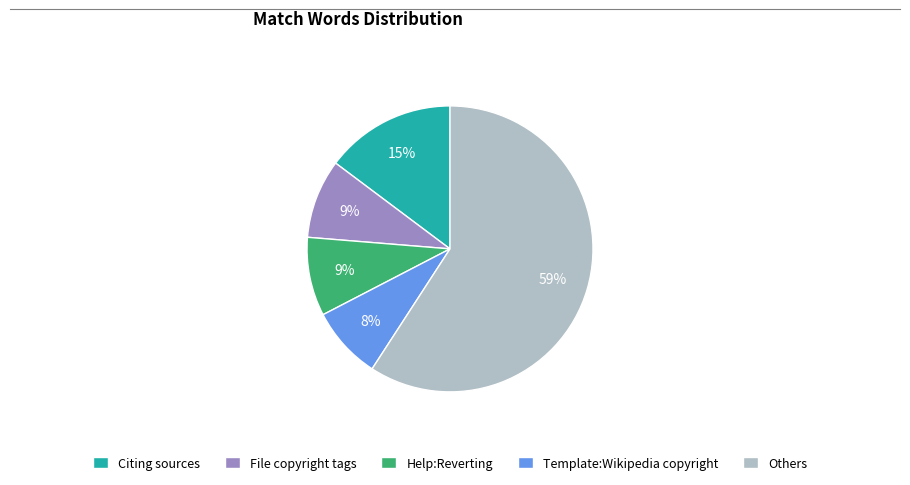

To the nearest percent, what is the difference between the Template:Wikipedia copyright and Others slice percentages?

51%